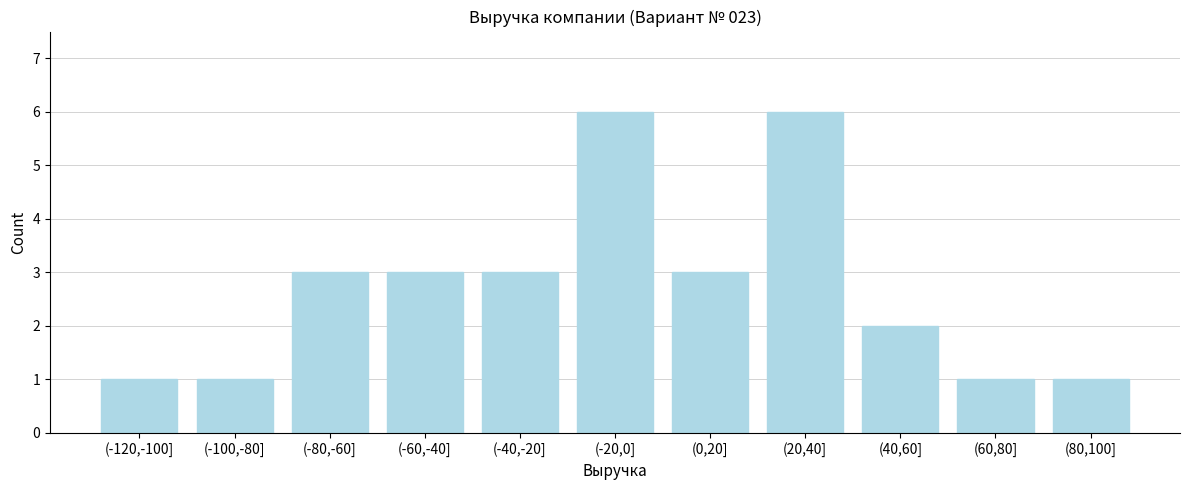

Reading left to right, transcribe all the data shown in this chart.

(-120,-100]=1	(-100,-80]=1	(-80,-60]=3	(-60,-40]=3	(-40,-20]=3	(-20,0]=6	(0,20]=3	(20,40]=6	(40,60]=2	(60,80]=1	(80,100]=1